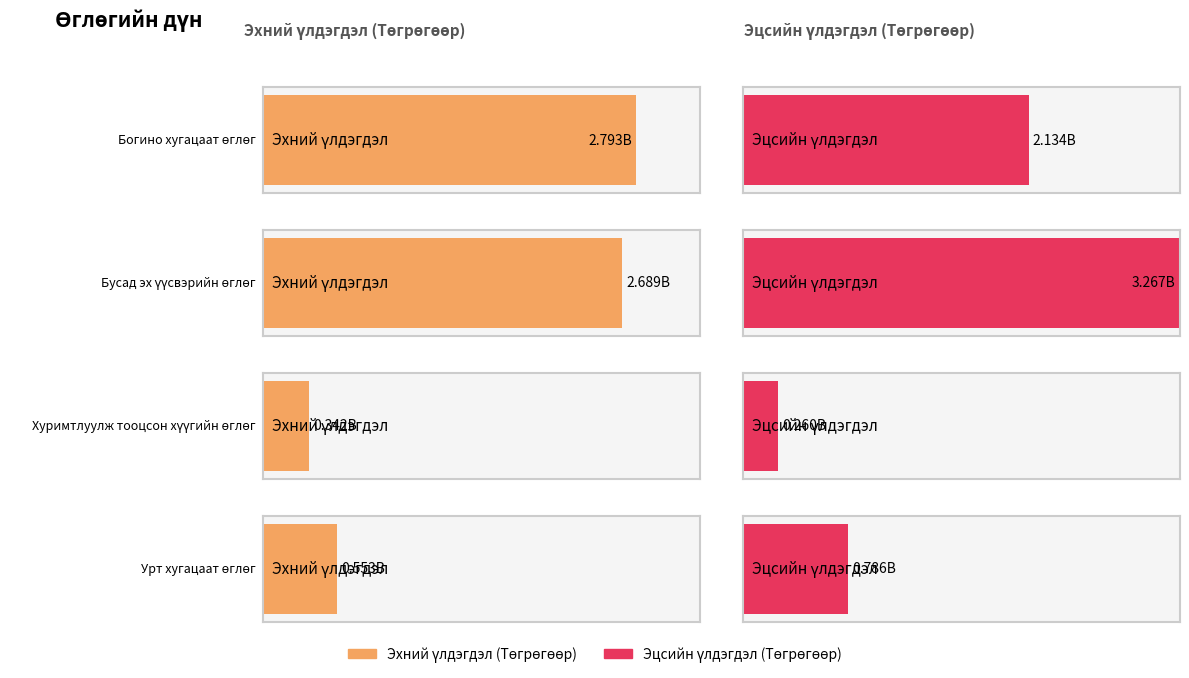

How many groups of bars are there?

4